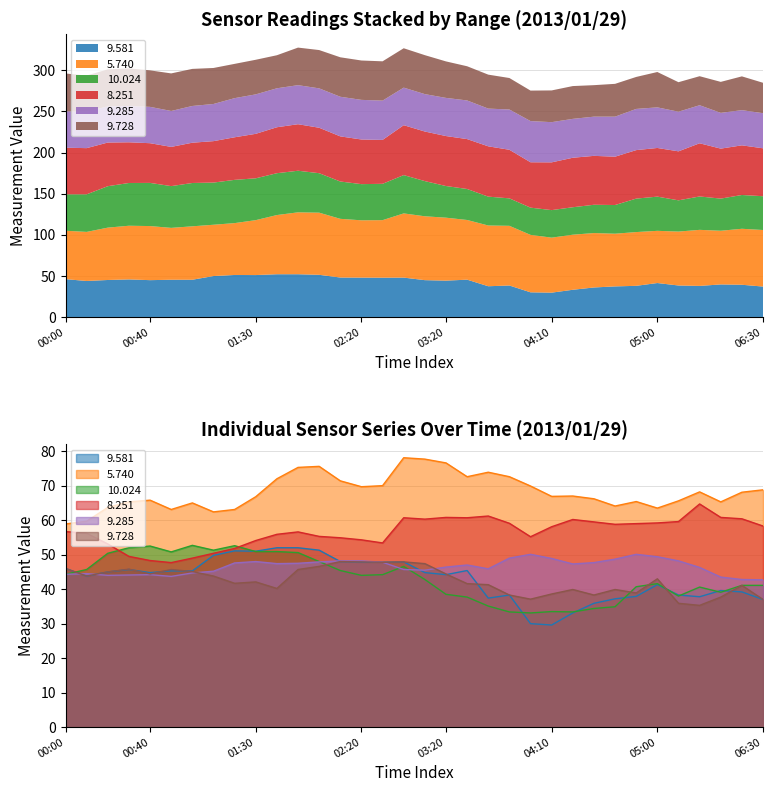

How many values in the 10.024 series exceed 44?

16